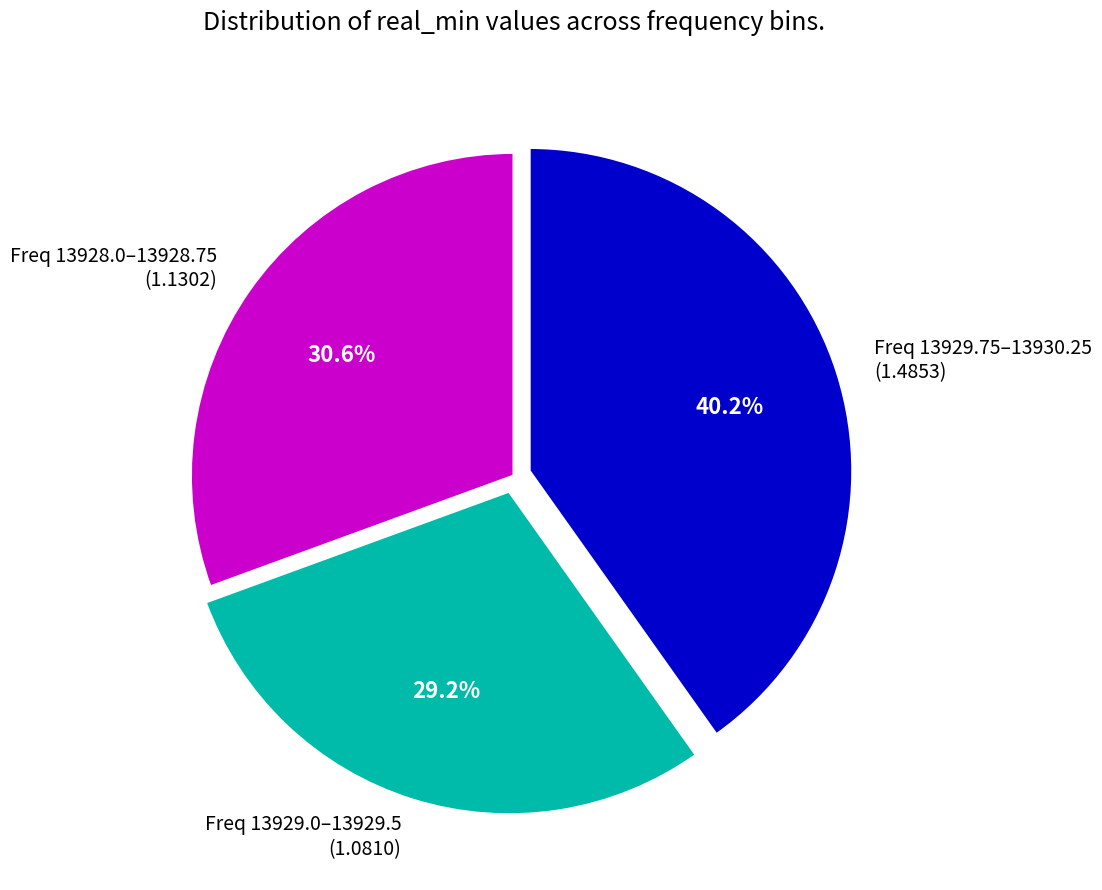

What is the ratio of the value at Freq 13929.75–13930.25 (1.4853) to the value at Freq 13928.0–13928.75 (1.1302)?

1.3